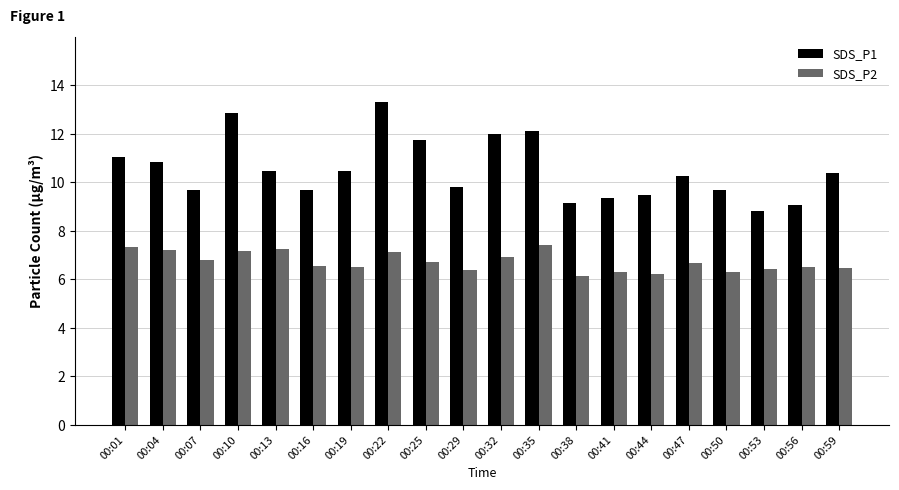

Which series has the largest range (max minus min)?

SDS_P1